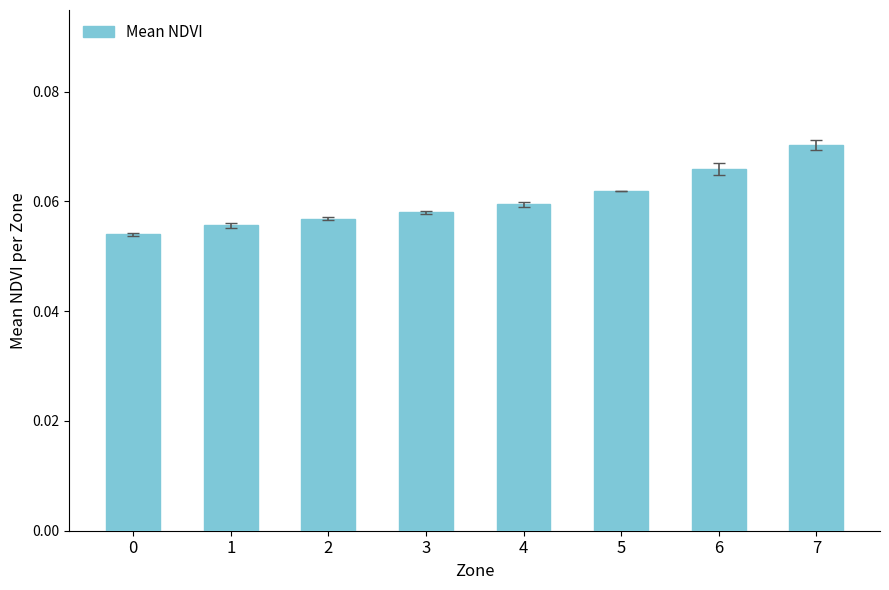

Rank the categories by value from lowest to highest.

0, 1, 2, 3, 4, 5, 6, 7